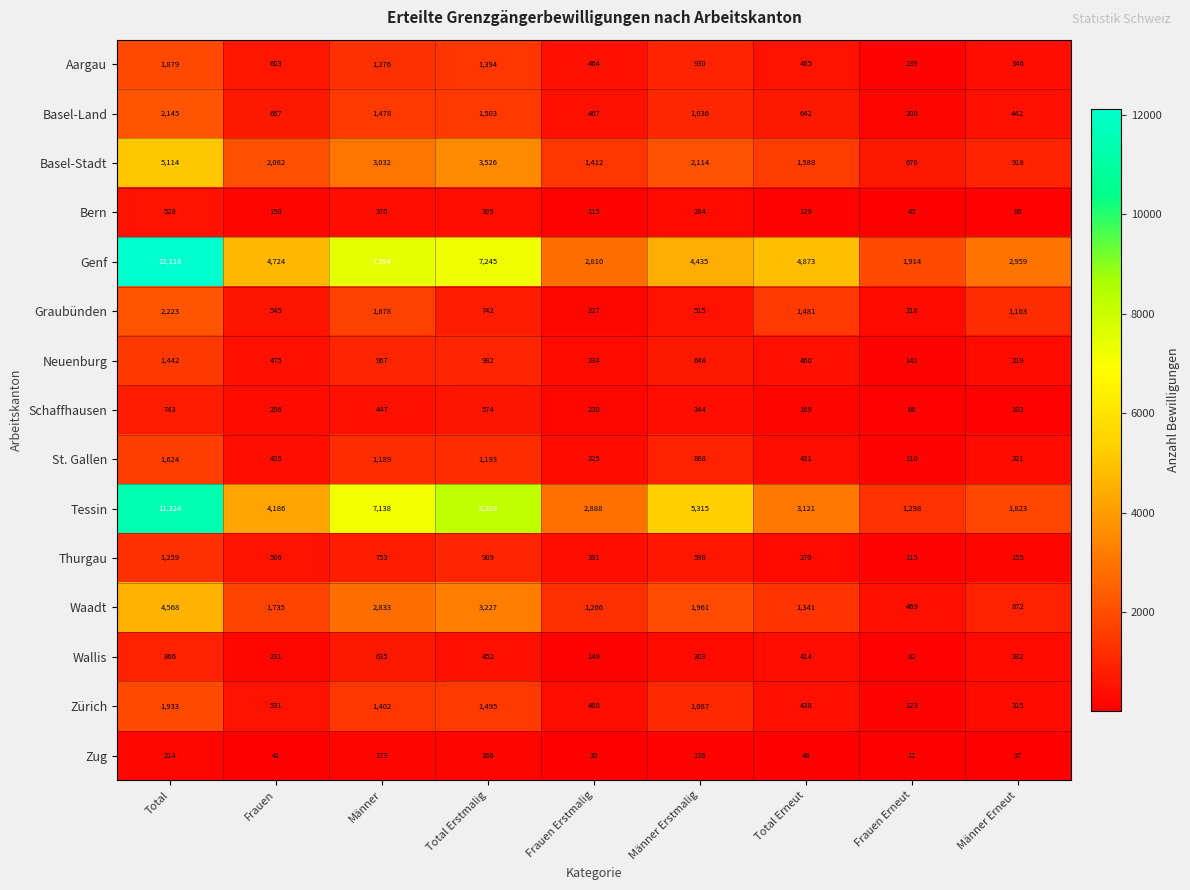

How many series are shown in this chart?

15